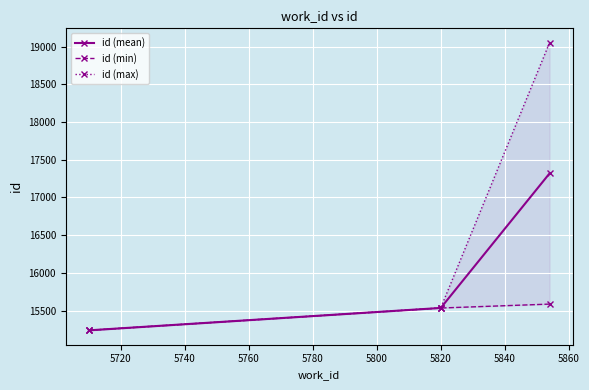

What is the highest value of the id (mean) series?

17319